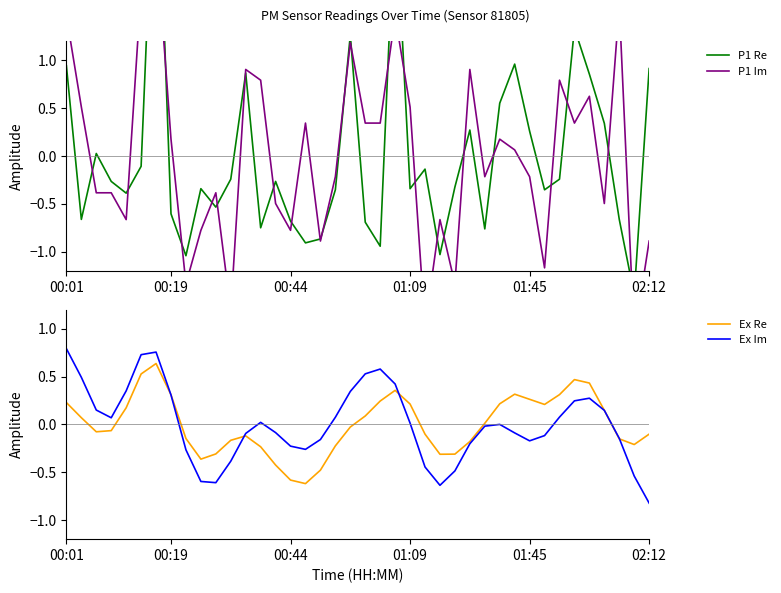

Which category has the lowest value in the Ex Im series?

02:12